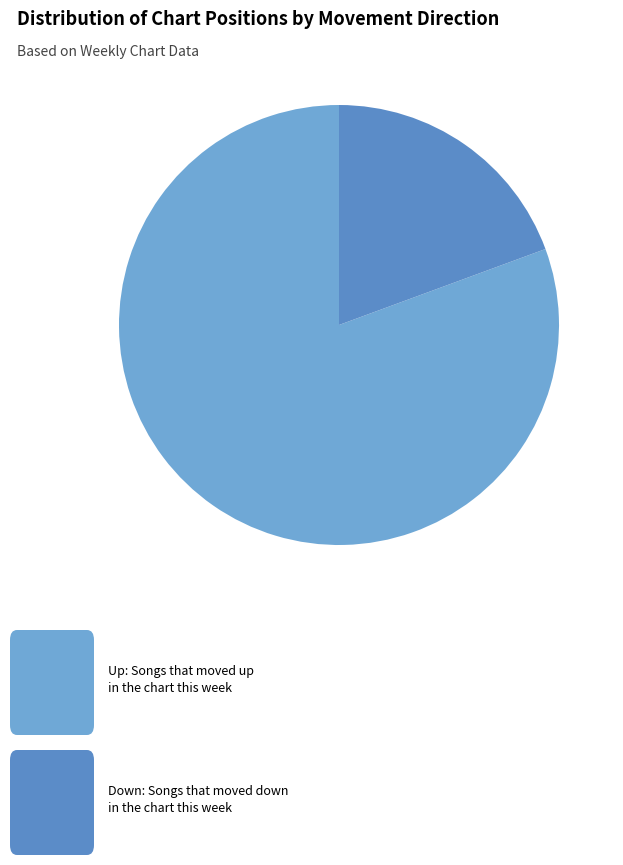

Is there any slice that represents more than half of the pie?

Yes